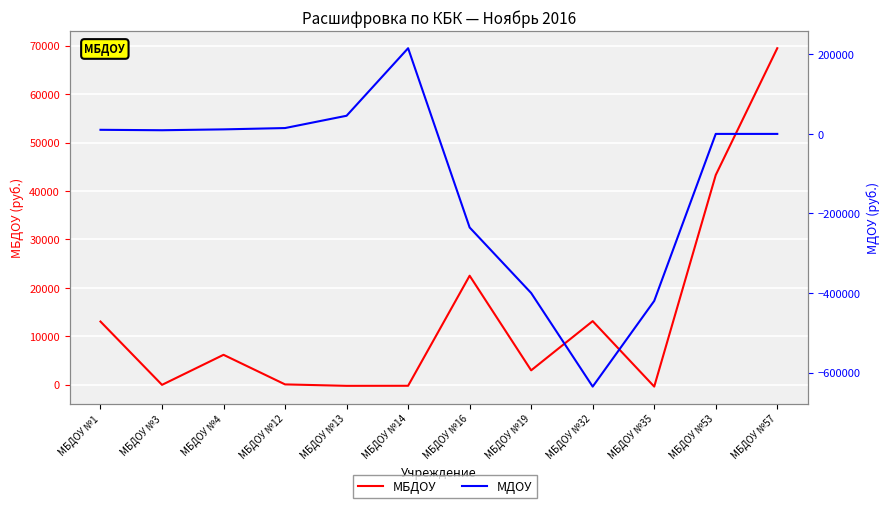

Count the number of data series in this chart.

2